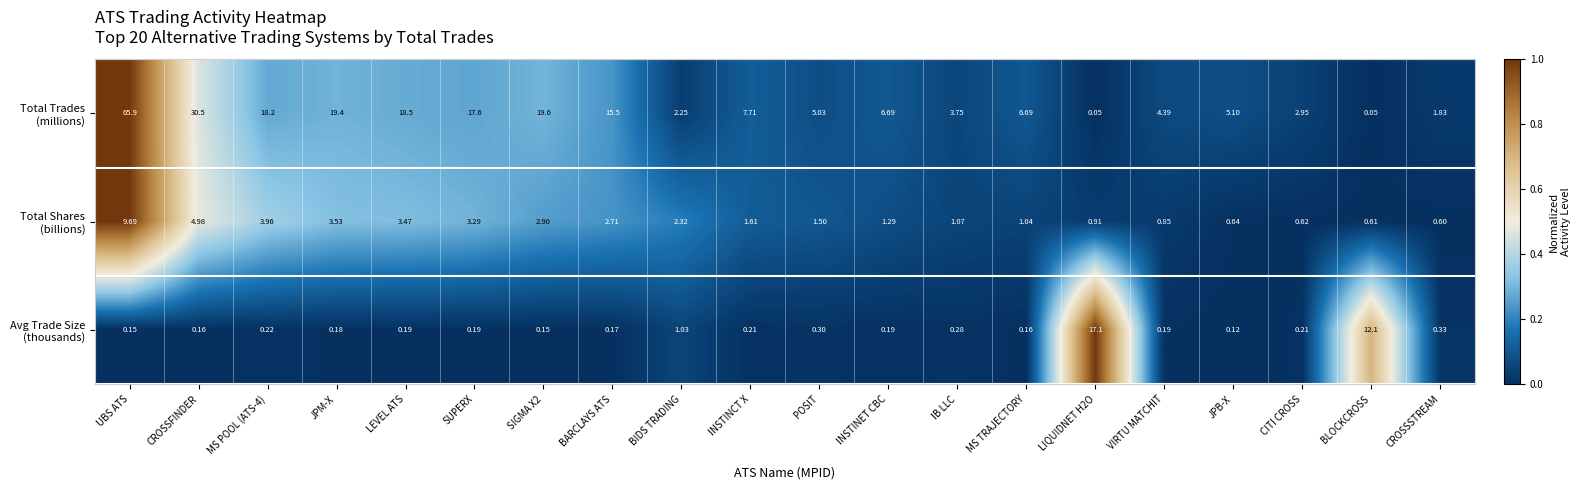

Which label corresponds to the largest value in the chart?

UBS ATS